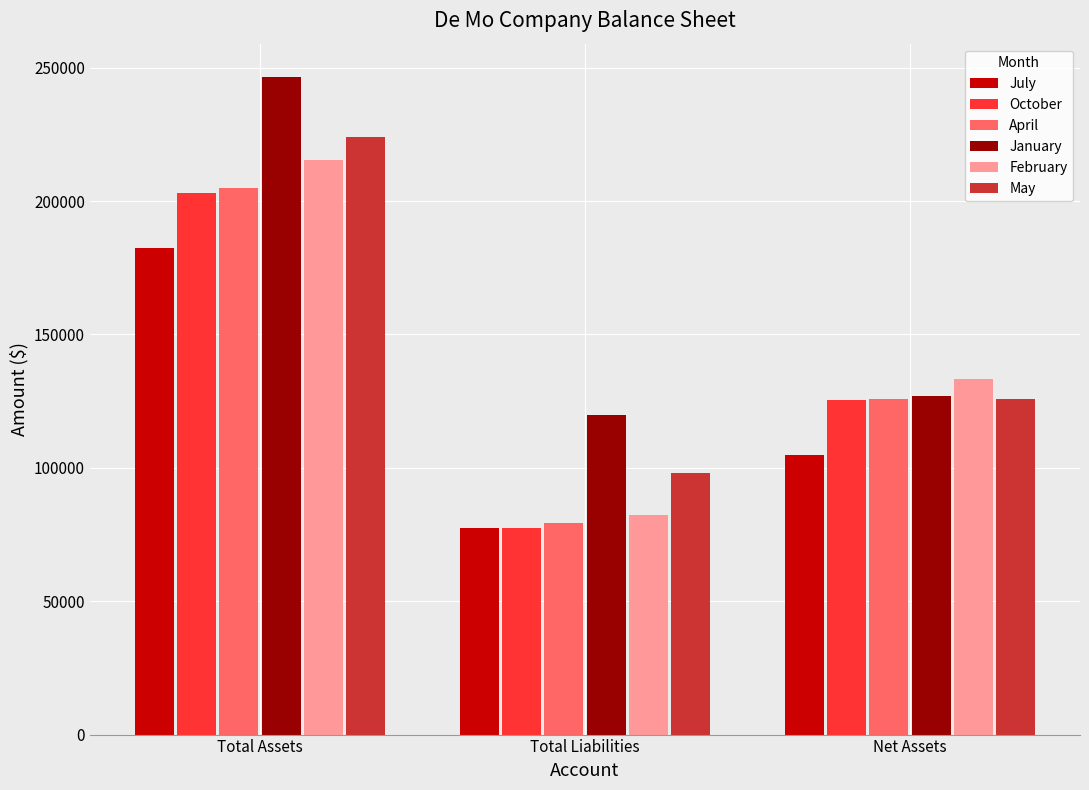

What is the difference between the May values at Total Assets and Net Assets?

98147.2